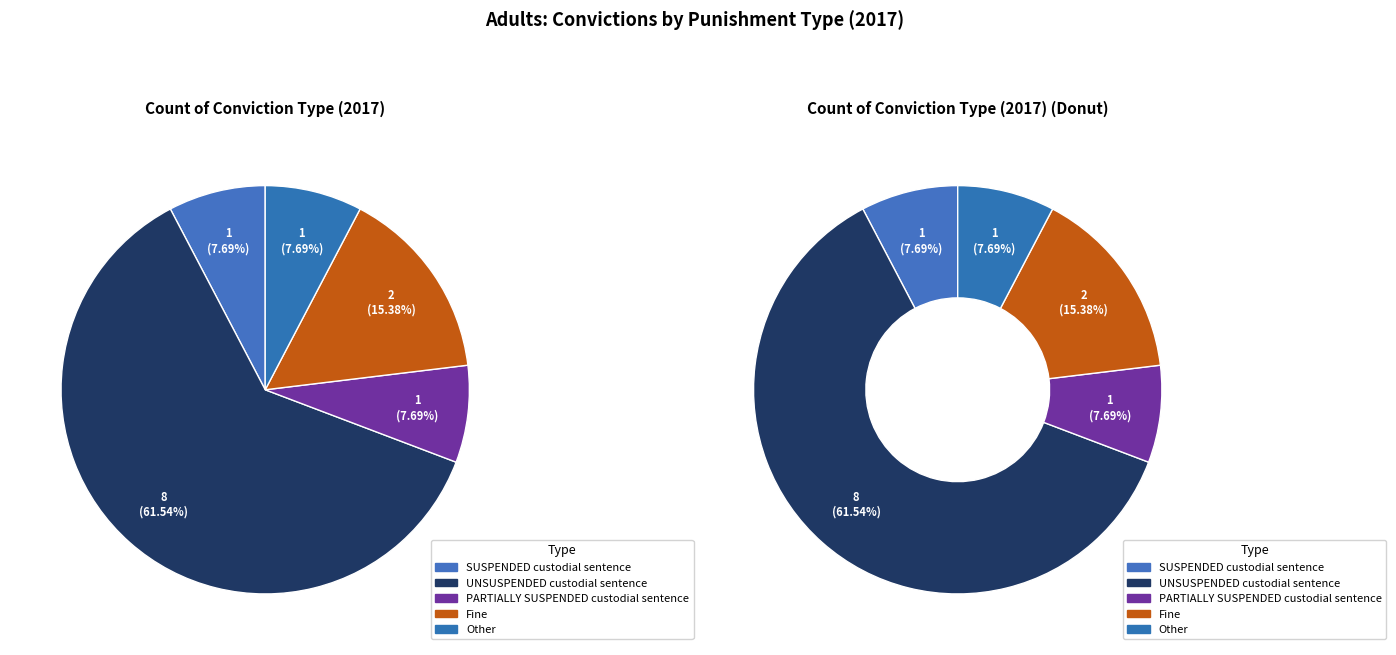

What is the smallest slice in the pie chart?

SUSPENDED custodial sentence